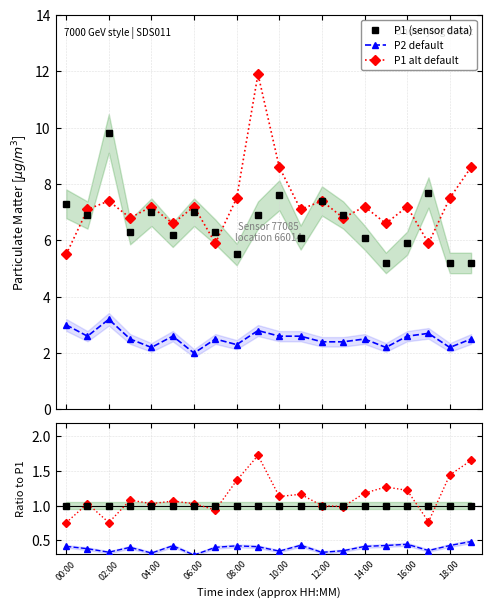

What is the label of the 19th point from the right?

02:00